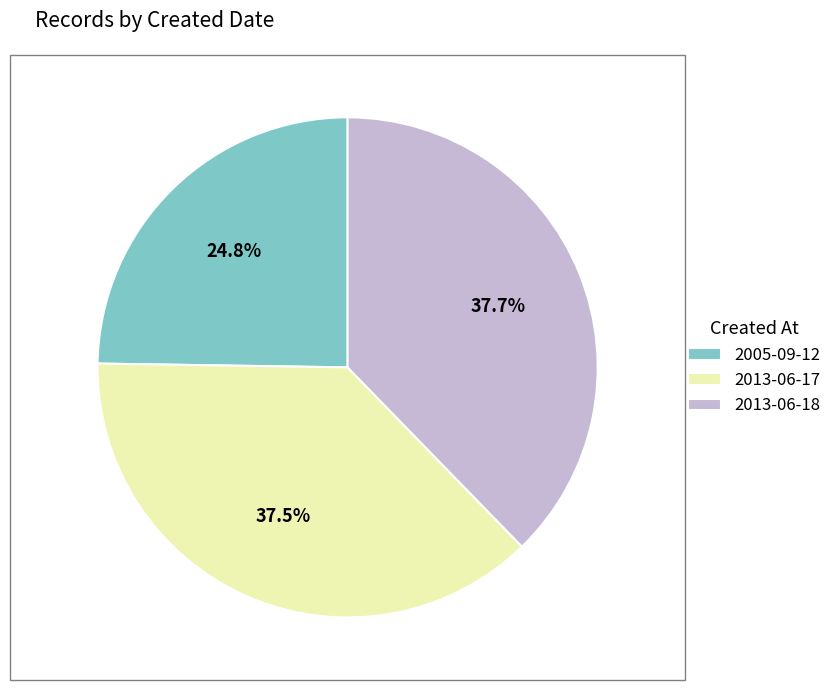

Is it true that 2013-06-18 is 38% of the pie?

True